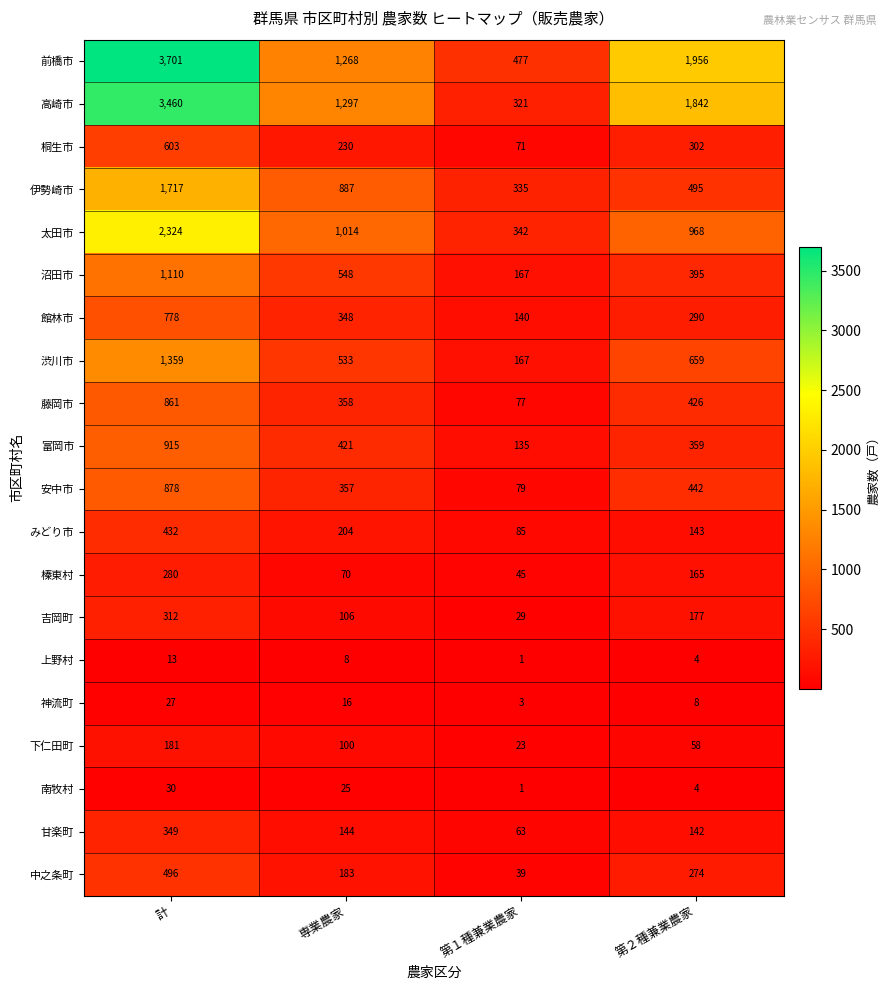

The みどり市 series shows 204 at 専業農家. True or false?

True